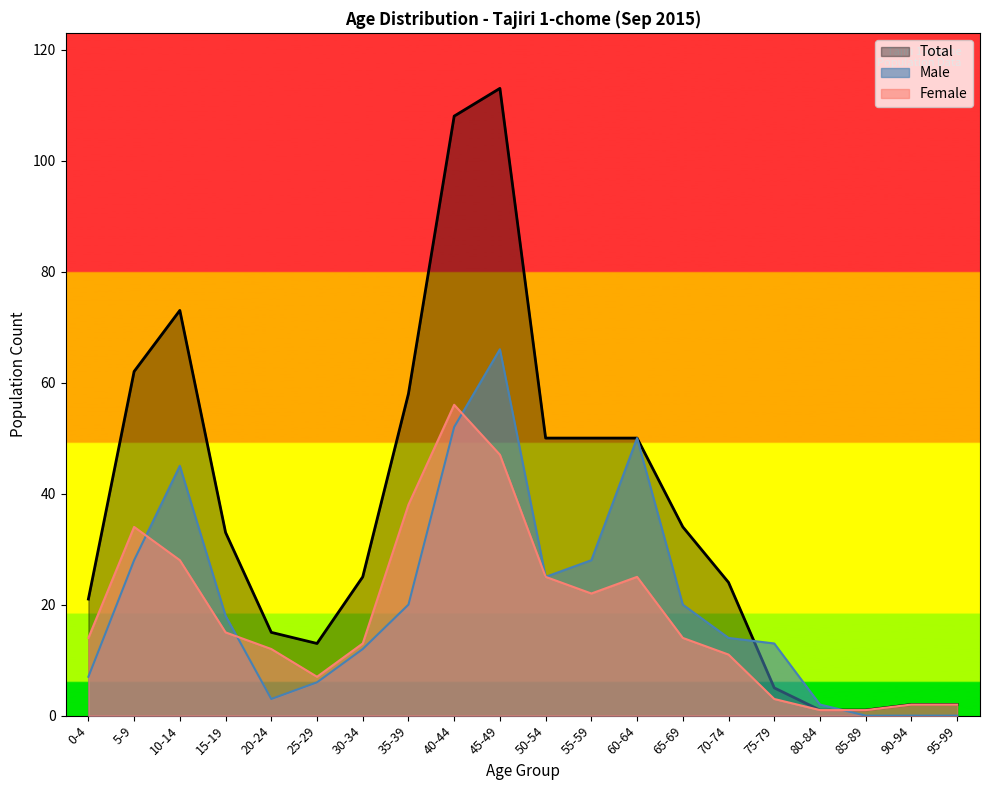

At which category does Female reach its first local valley?

25-29